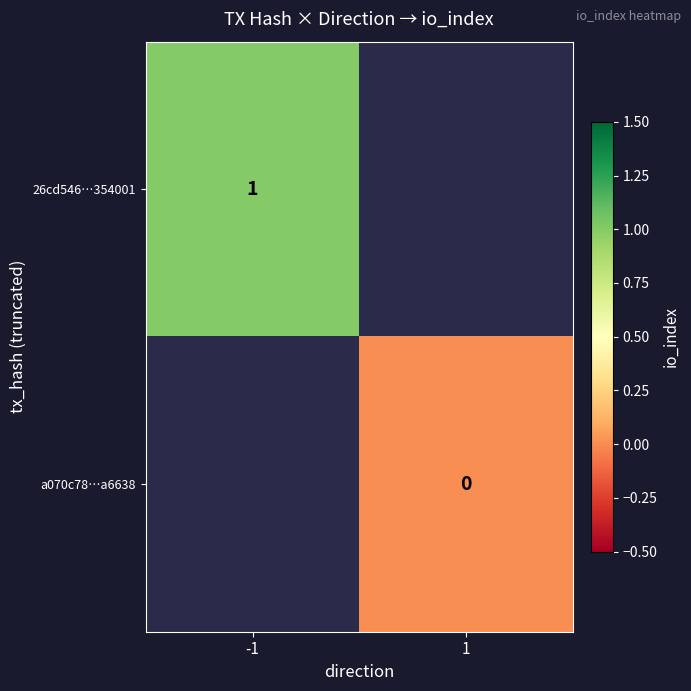

The value of 26cd546…354001 at -1 is 2. True or false?

False